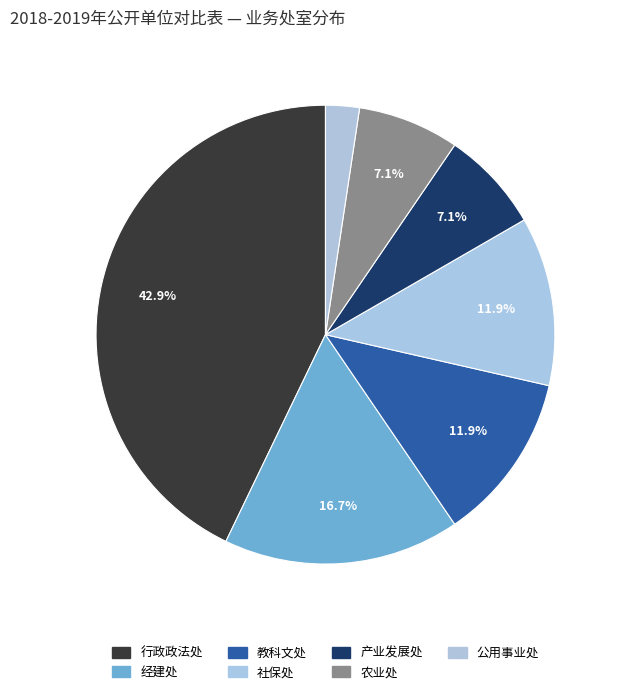

Is it true that 教科文处 is 27% of the pie?

False